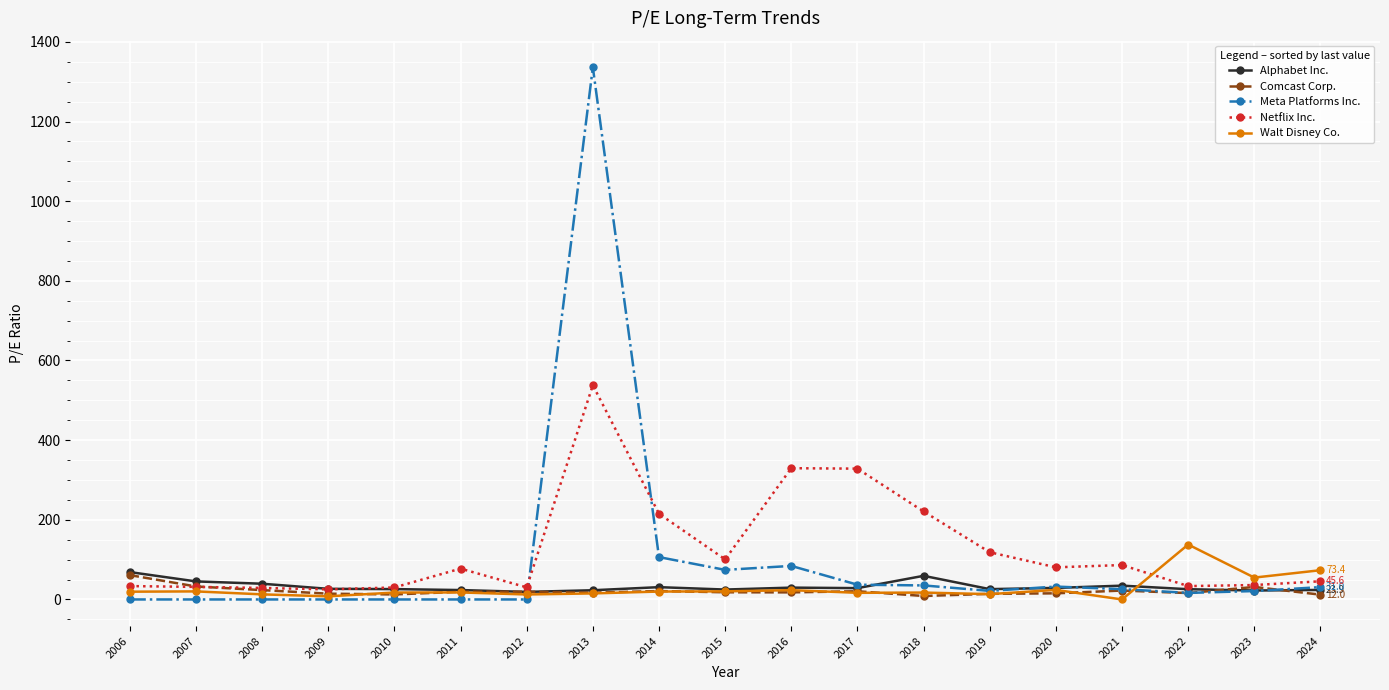

True or false: Comcast Corp. has more than 1 points higher than both neighbors.

True